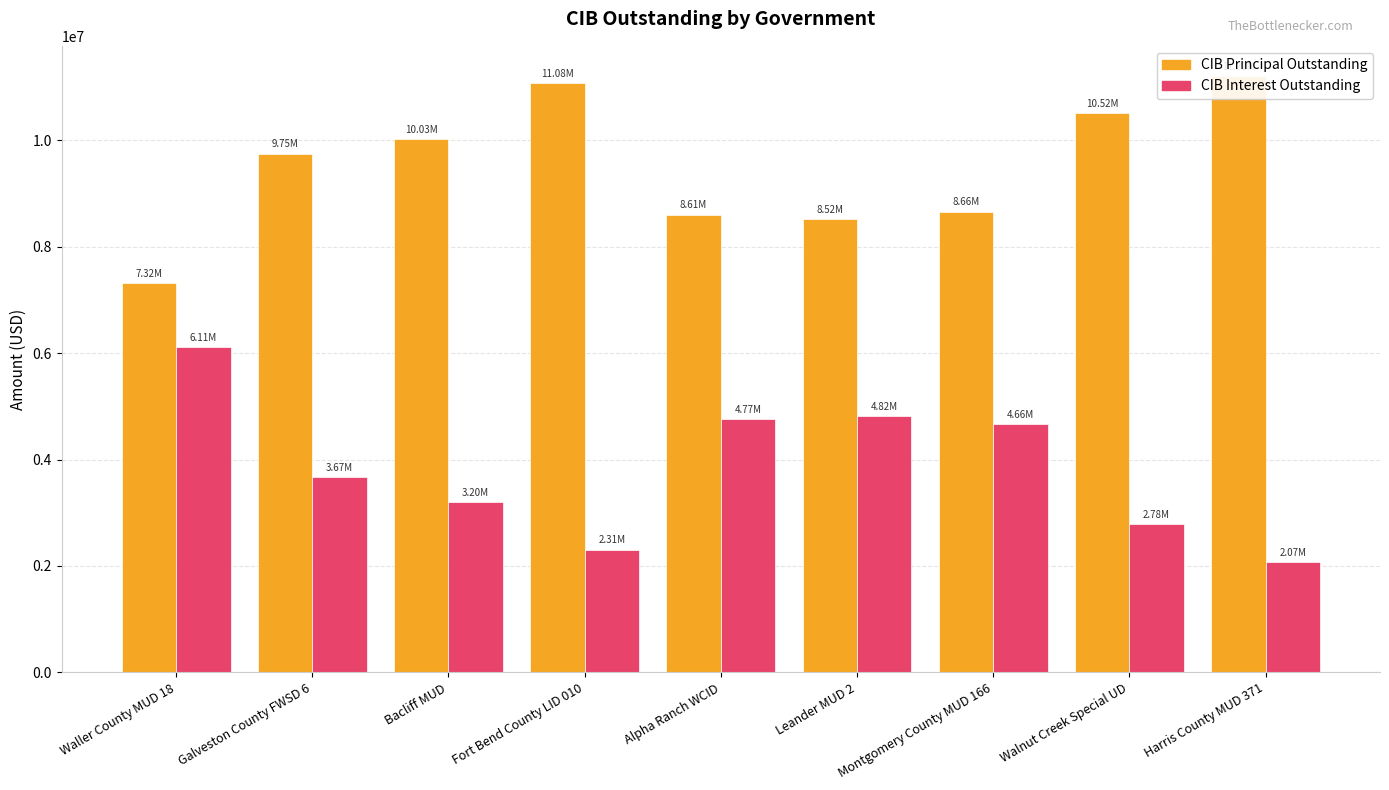

Reading right to left, what are all the values shown in this chart?

CIBPrincipalOutstanding: 11215000.0	10515000.0	8660000.0	8520000.0	8605000.0	11080000.0	10030000.0	9750000.0	7315000.0
CIBInterestOutstanding: 2073075.0	2781537.5	4660882.5	4815850.0	4767248.8	2309287.5	3198975.0	3672725.4	6113900.0